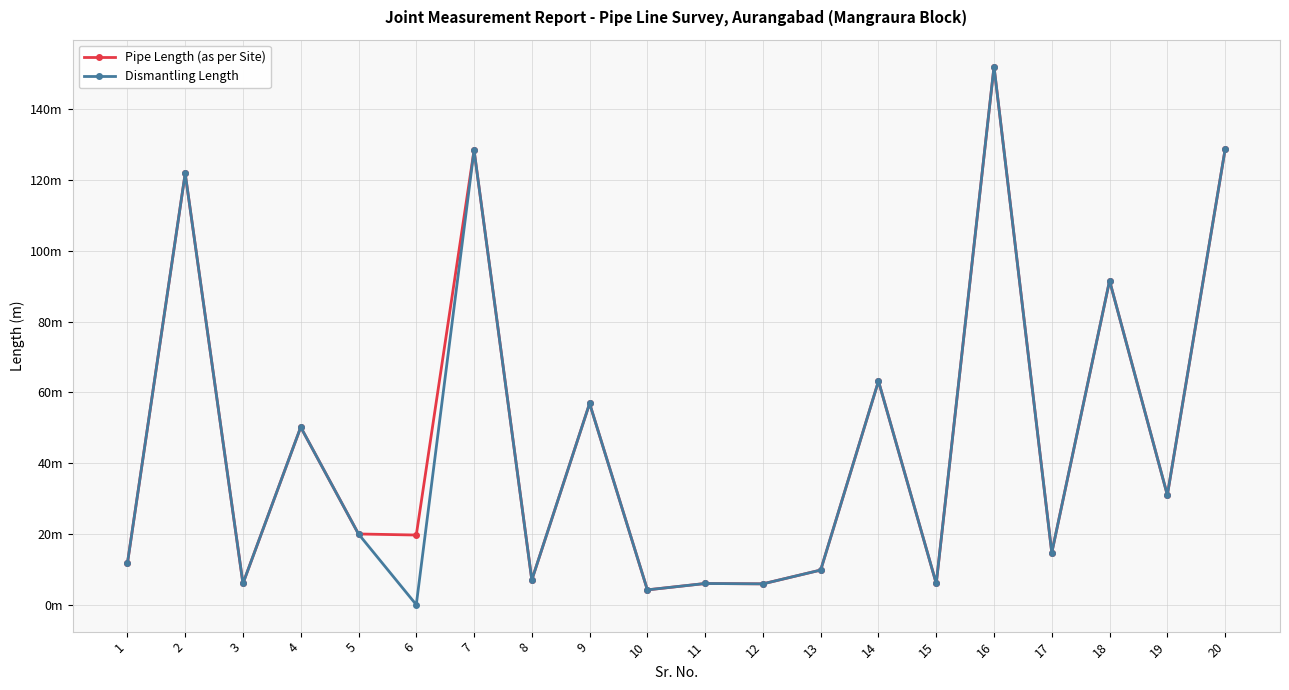

What is the sum of all Dismantling Length values?

915.4